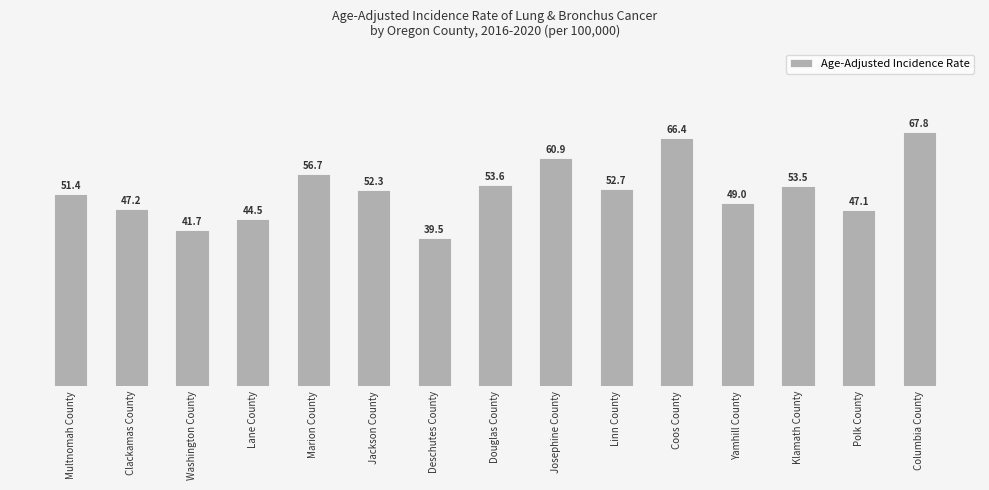

True or false: the data shows 29.1 at Clackamas County.

False